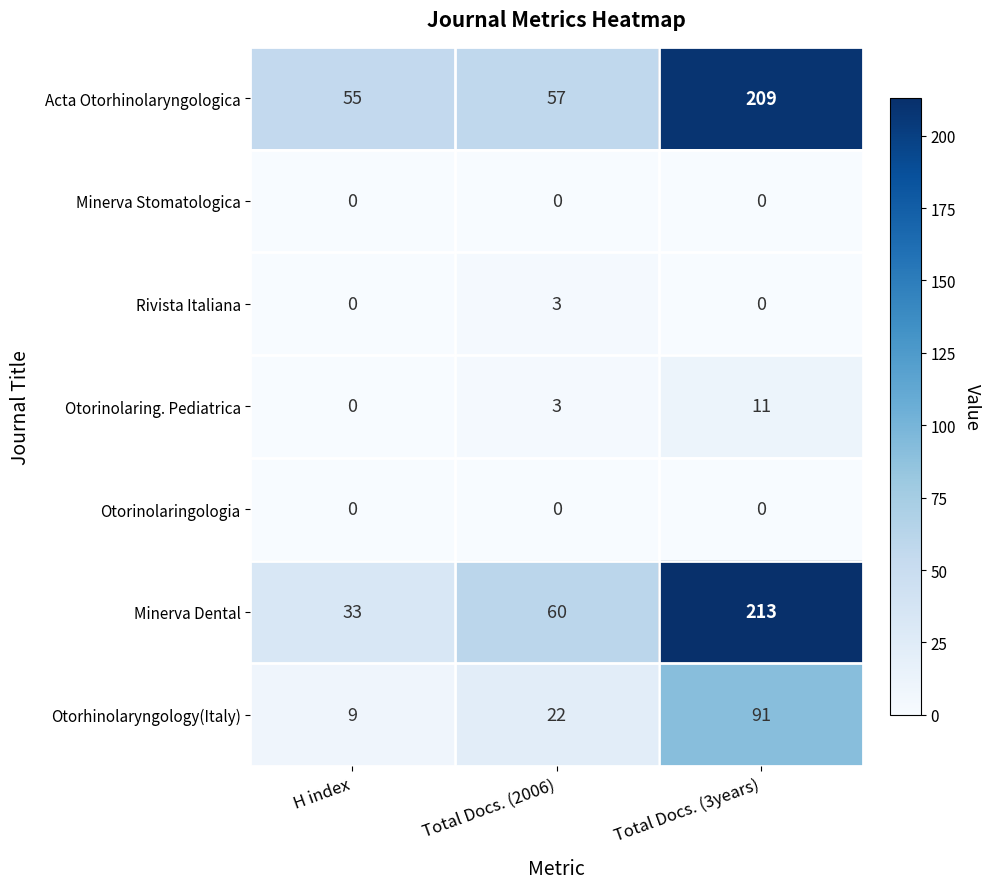

True or false: Minerva Dental has a value of 213 at Total Docs. (3years).

True